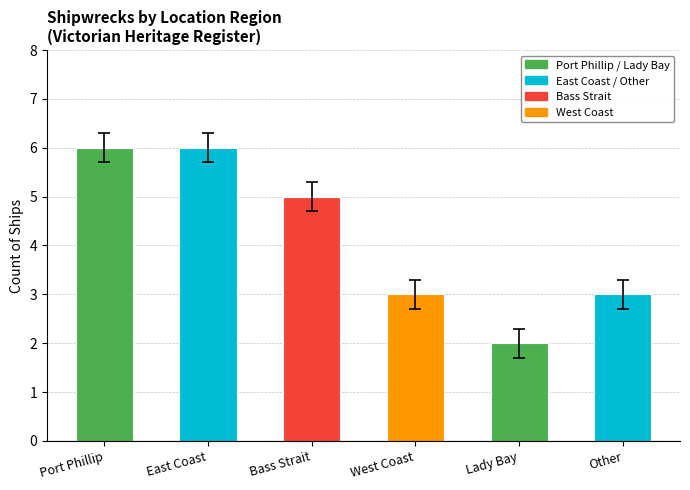

What is the sum of the values at West Coast and Other?

6